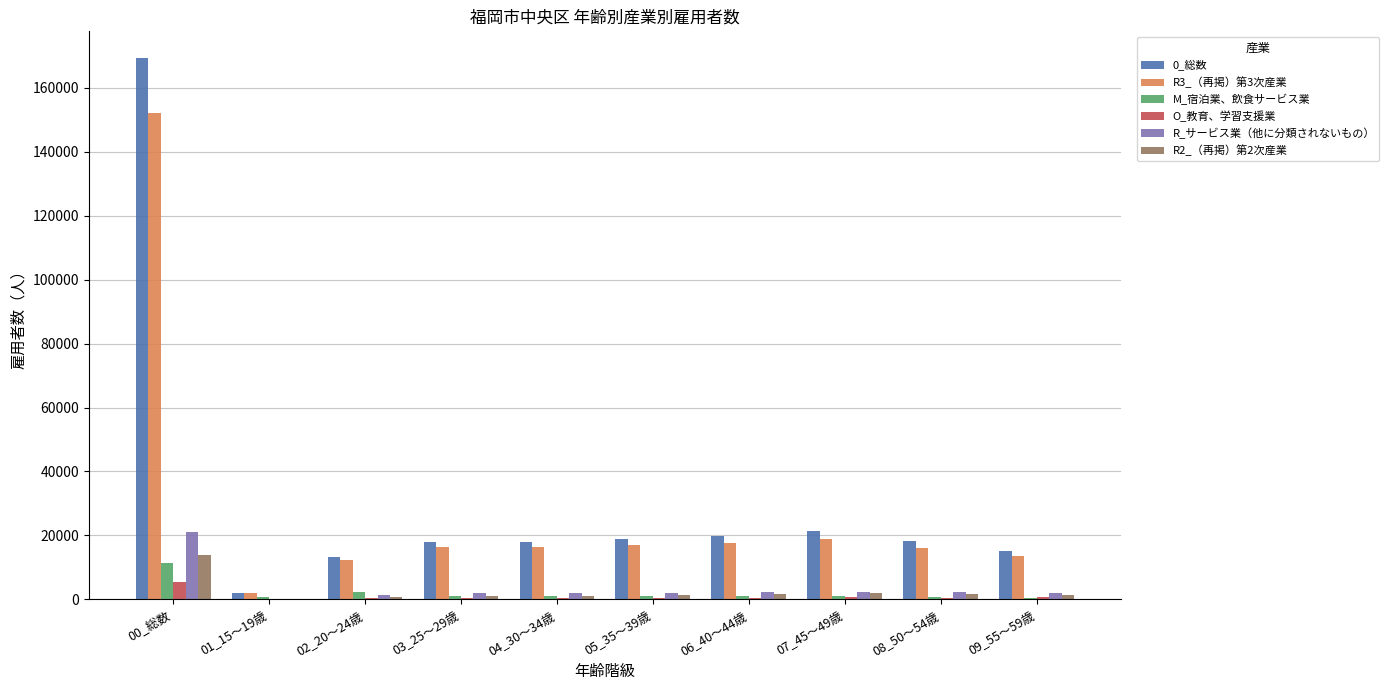

What is the greatest value displayed?

169119